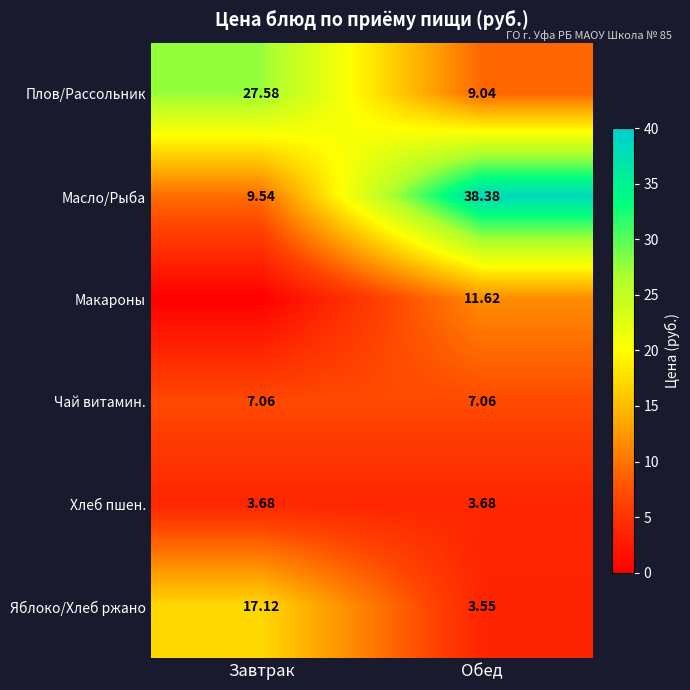

Is the value of Плов/Рассольник at Обед greater than the value of Макароны at Обед?

No